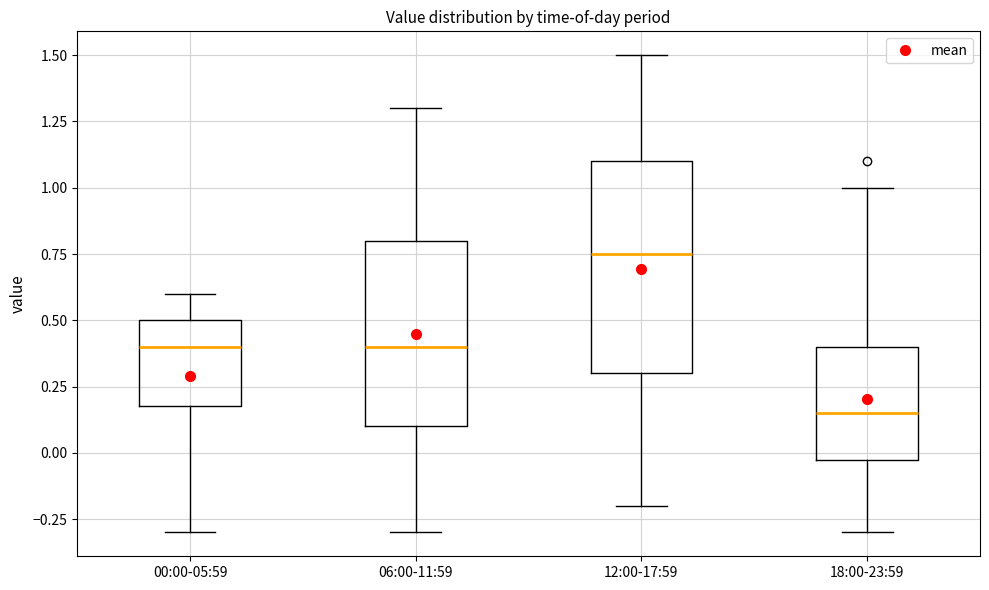

Reading left to right, transcribe this box plot: for each box, give where its median line is, the range the box spans, and where its two whiskers end, as read against the y-axis. The values are not printed on the chart, so give them approximately, as read against the axis.

00:00-05:59: median 0.40, box 0.20 to 0.50, whiskers -0.30 to 0.60
06:00-11:59: median 0.40, box 0.10 to 0.80, whiskers -0.30 to 1.30
12:00-17:59: median 0.75, box 0.30 to 1.10, whiskers -0.20 to 1.50
18:00-23:59: median 0.15, box 0.00 to 0.40, whiskers -0.30 to 1.00